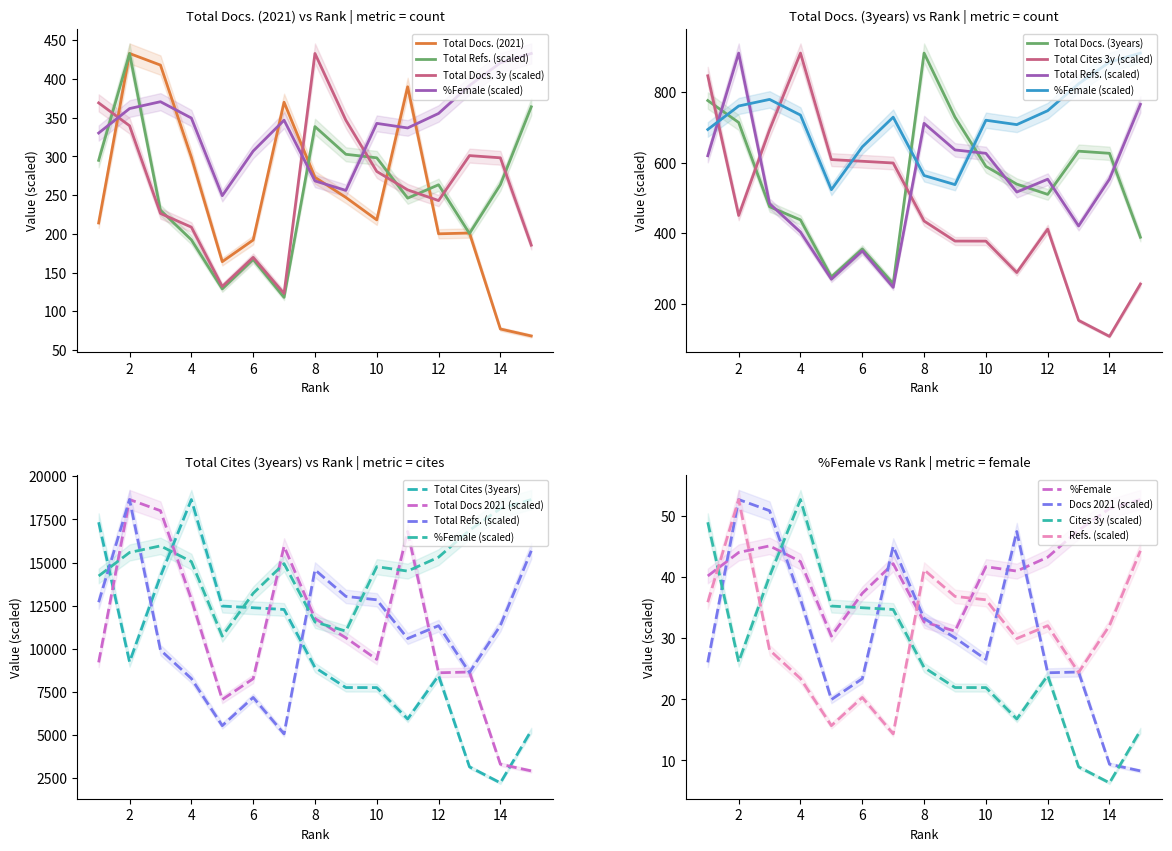

What are all the series names shown in the legend?

Total Docs. (2021), Total Docs. (3years), Total Cites (3years), Total Refs., %Female